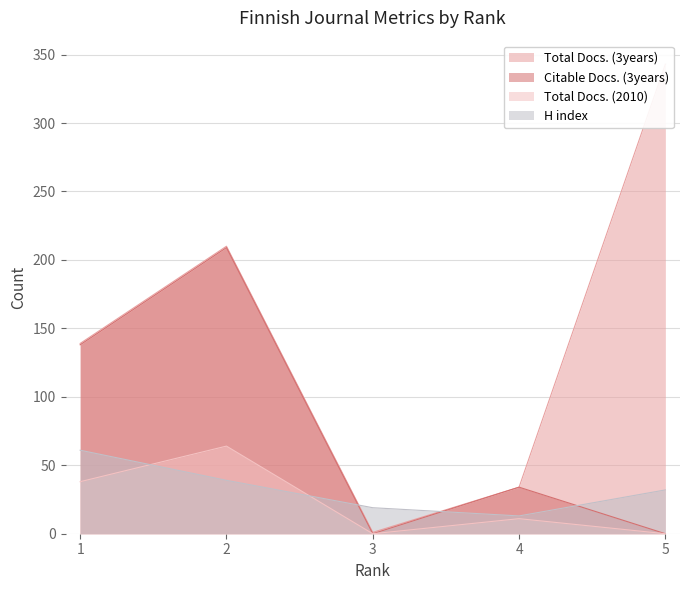

True or false: Total Docs. (2010) and Total Docs. (3years) intersect in this chart.

False